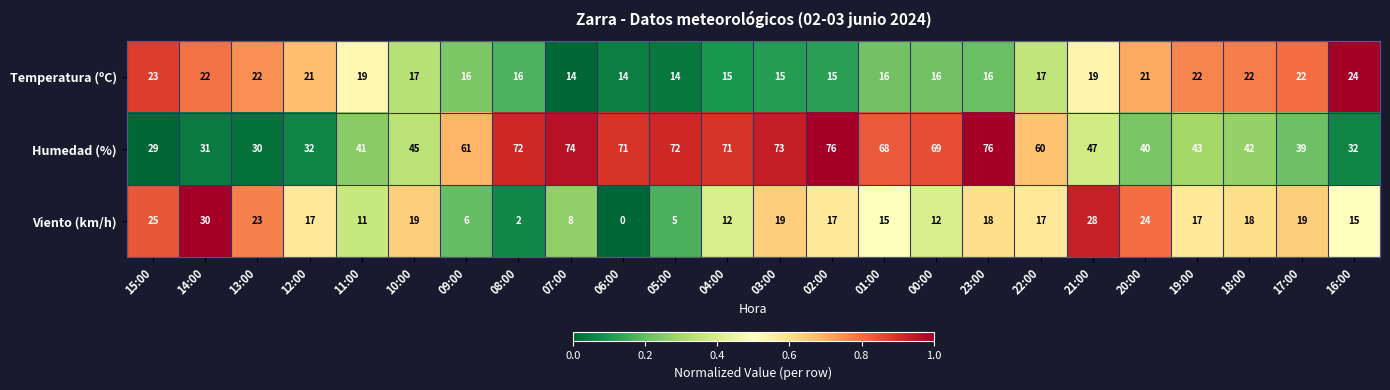

At which category is the sum across all series the highest?

23:00